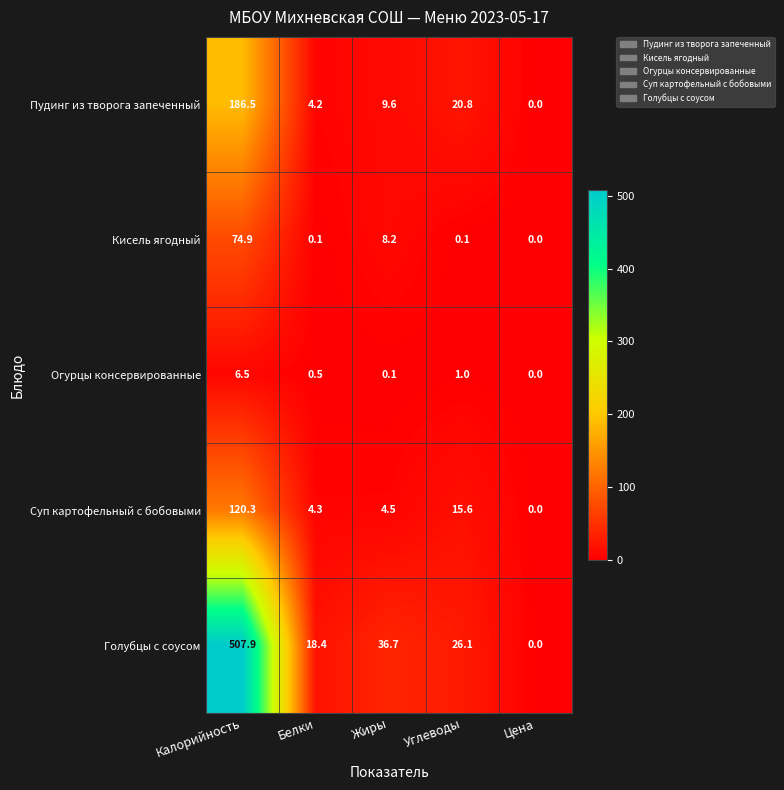

Which series changed the most between Калорийность and Углеводы?

Голубцы с соусом